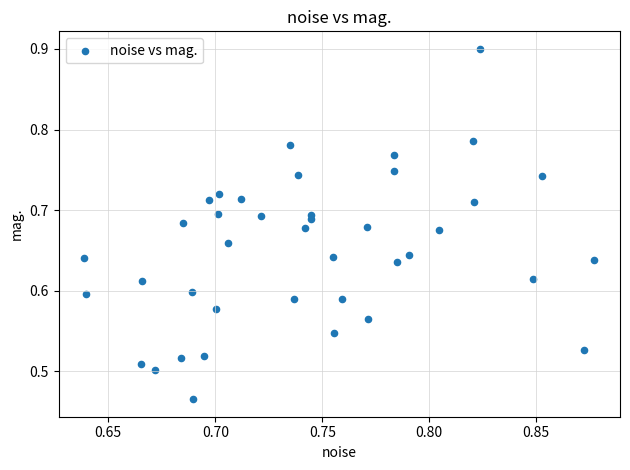

What is the range of Y values (max minus min)?

0.4